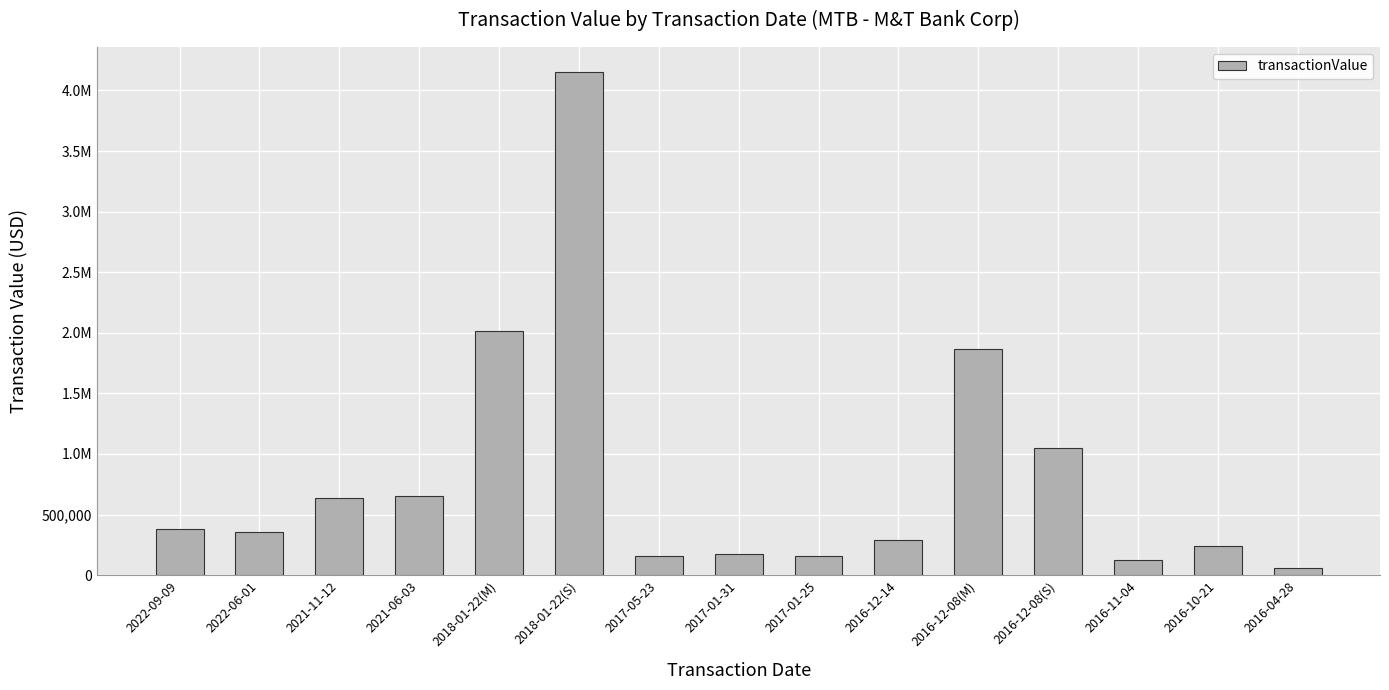

Reading left to right, what are all the values shown in this chart?

2022-09-09=377100	2022-06-01=355557	2021-11-12=633773	2021-06-03=652000	2018-01-22(M)=2015736	2018-01-22(S)=4150937	2017-05-23=161198	2017-01-31=171244	2017-01-25=161357	2016-12-14=290053	2016-12-08(M)=1866961	2016-12-08(S)=1045017	2016-11-04=122180	2016-10-21=237439	2016-04-28=60218